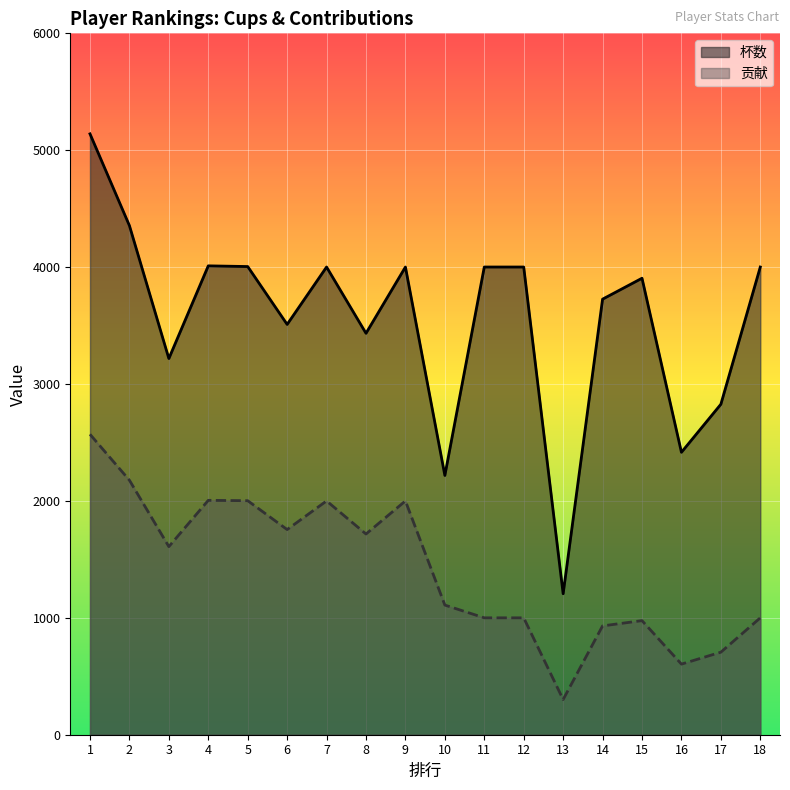

What value does the 贡献 series have at 5?

2002